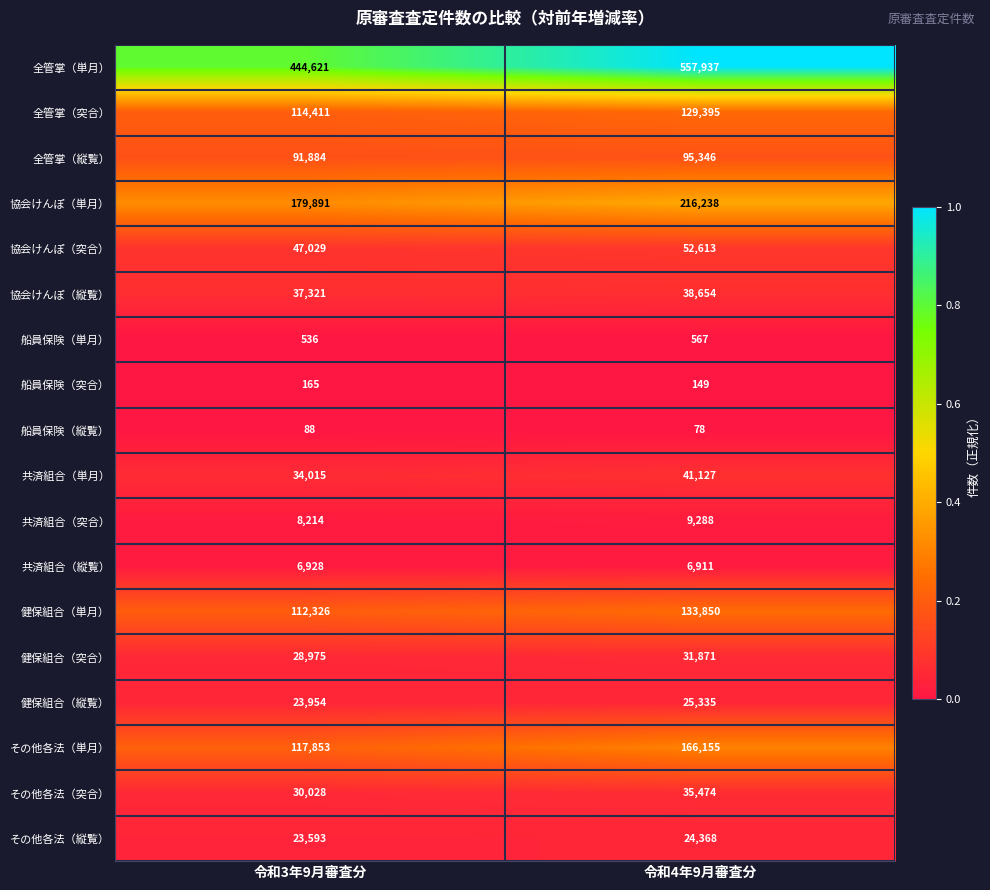

What is the sum of all 船員保険（突合） values?

314